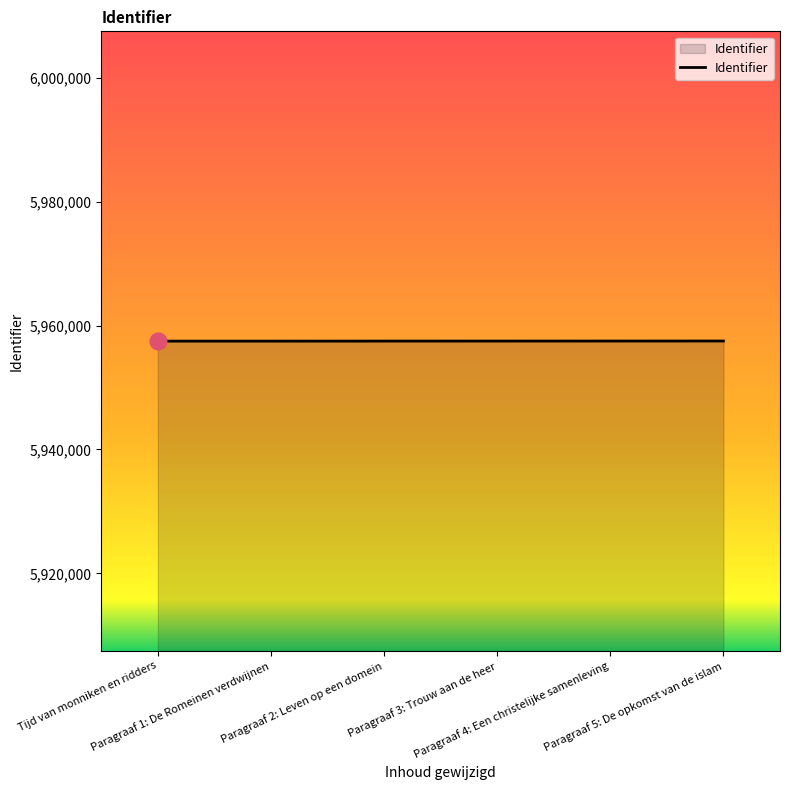

What is the difference between the second highest and second lowest values?

12